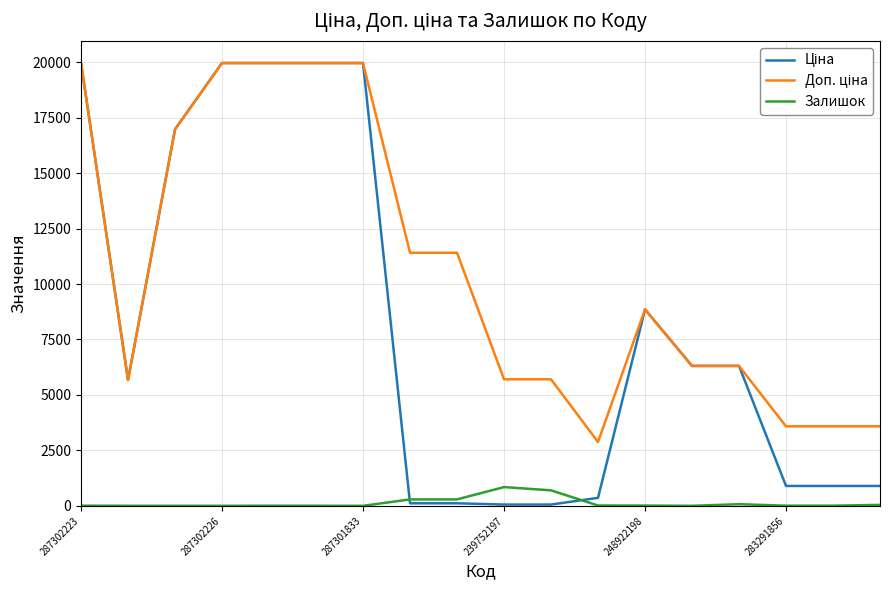

What is the maximum value shown in the chart?

19964.2